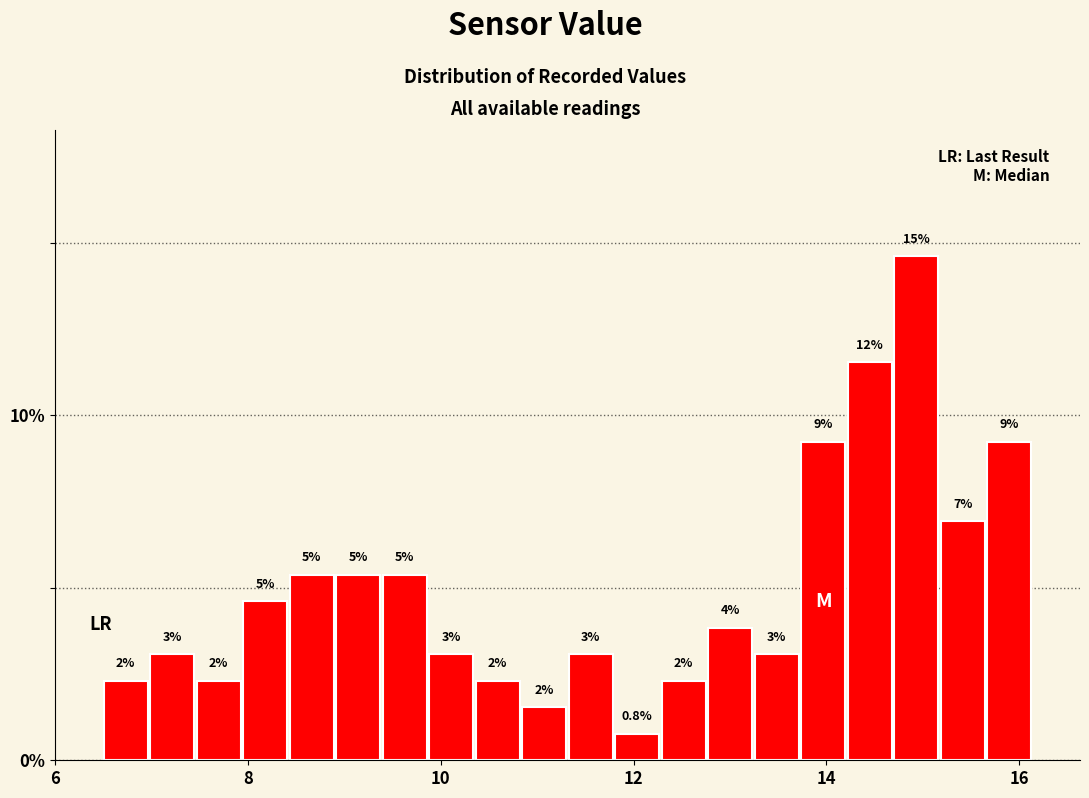

Read against the x-axis, roughly where is the centre of the tallest bar?

15.0